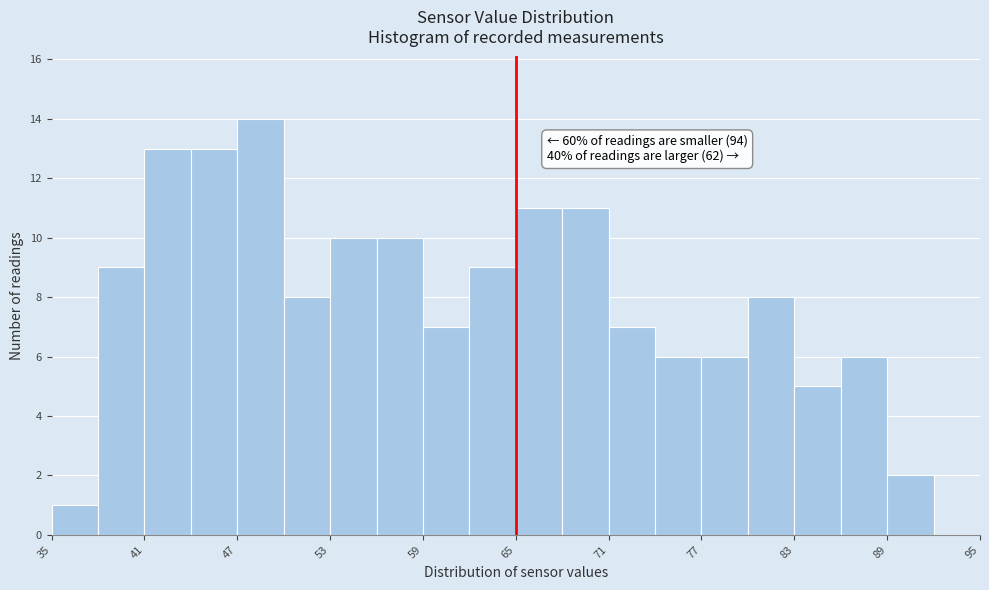

Read against the x-axis, roughly where is the centre of the tallest bar?

49